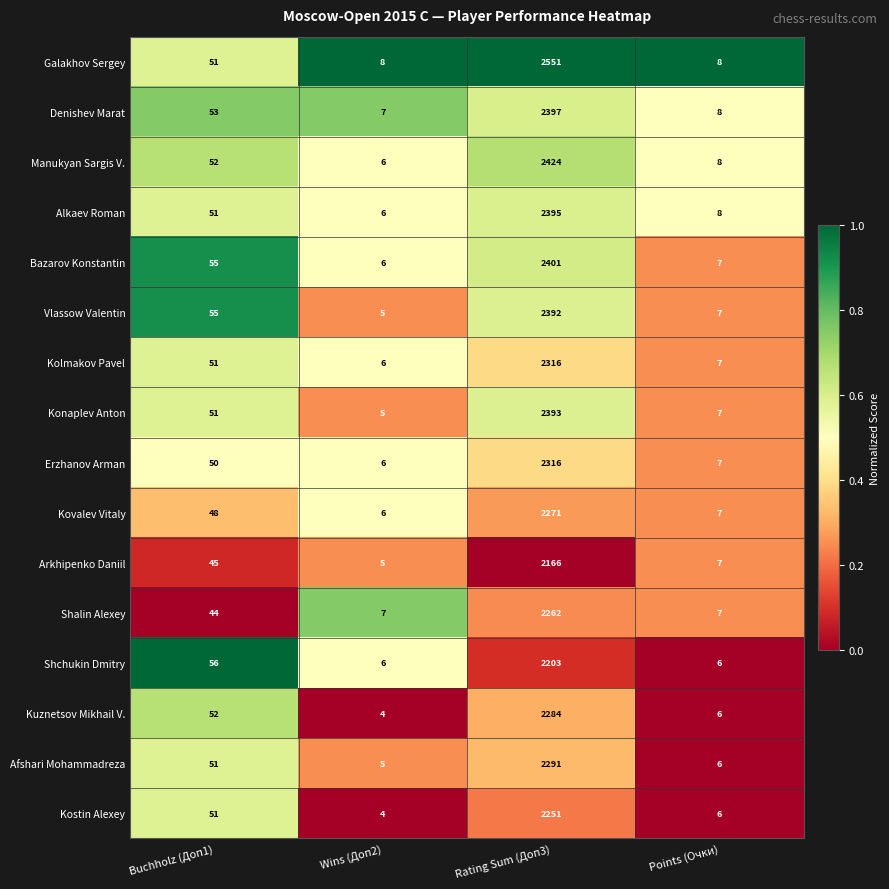

What is the difference between the maximum and minimum values in the Vlassow Valentin series?

2387